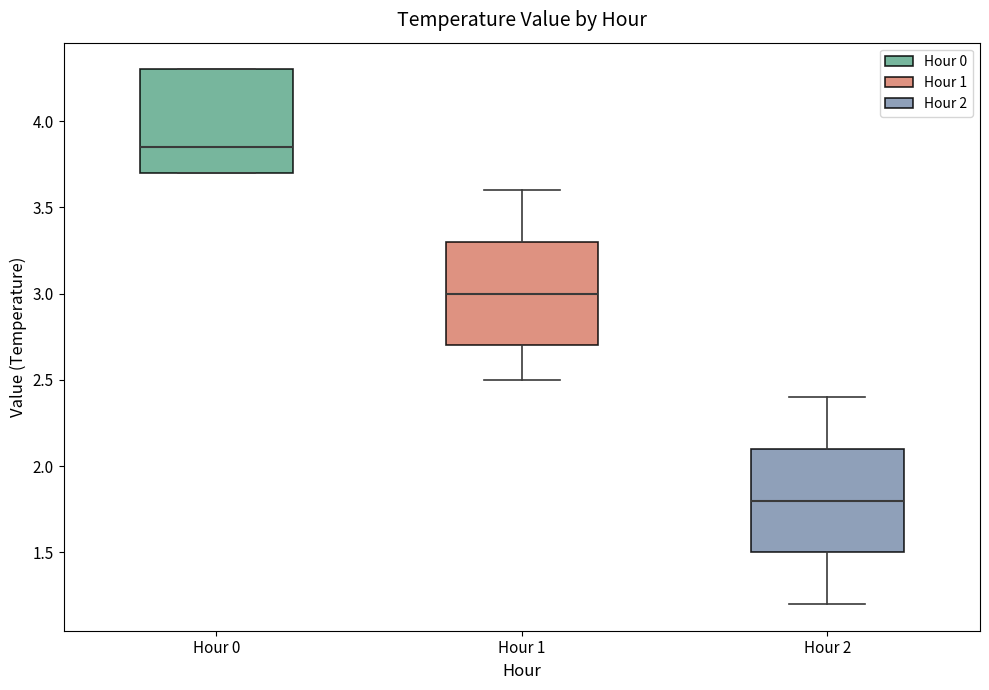

Reading left to right, read every box against the y-axis: the position of its median line, the range the box covers, and the ends of its whiskers. The values are not printed on the chart, so give them approximately, as read against the axis.

Hour 0: median 3.85, box 3.70 to 4.30, whiskers 3.70 to 4.30
Hour 1: median 3.00, box 2.70 to 3.30, whiskers 2.50 to 3.60
Hour 2: median 1.80, box 1.50 to 2.10, whiskers 1.20 to 2.40